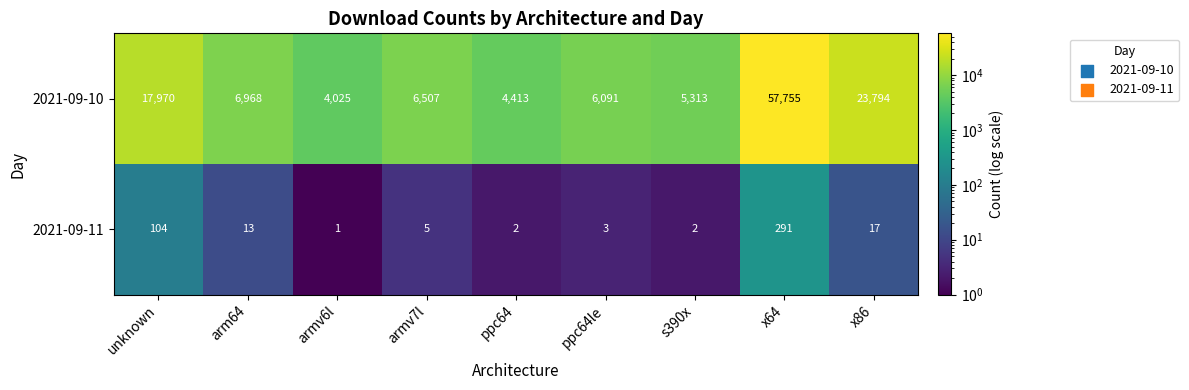

What value does the 2021-09-10 series have at ppc64le, to the nearest 10?

6090